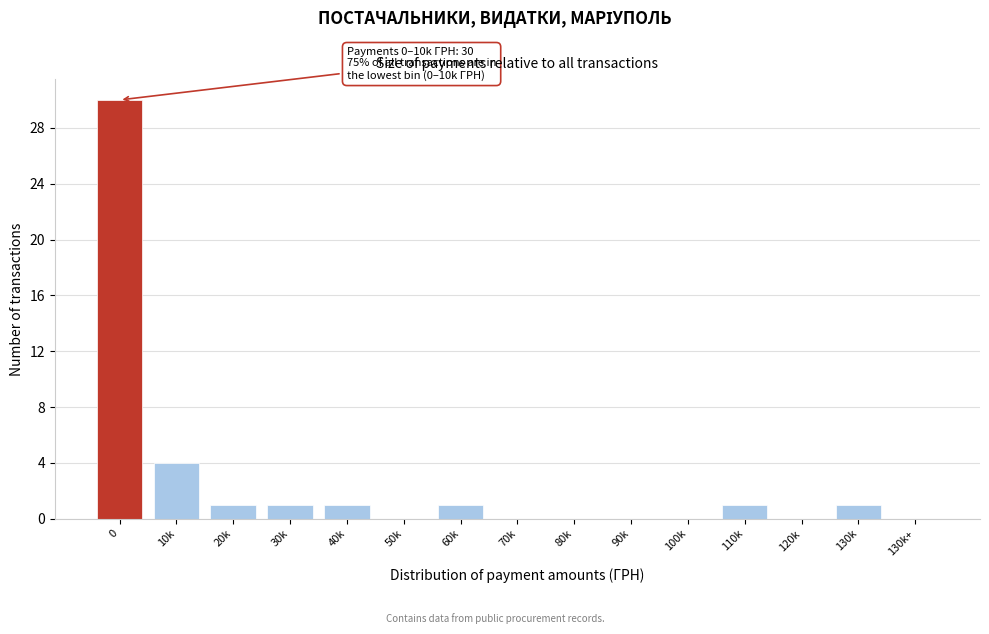

Reading right to left, list all the values displayed in this chart.

130k+=0	130k=1	120k=0	110k=1	100k=0	90k=0	80k=0	70k=0	60k=1	50k=0	40k=1	30k=1	20k=1	10k=4	0=30